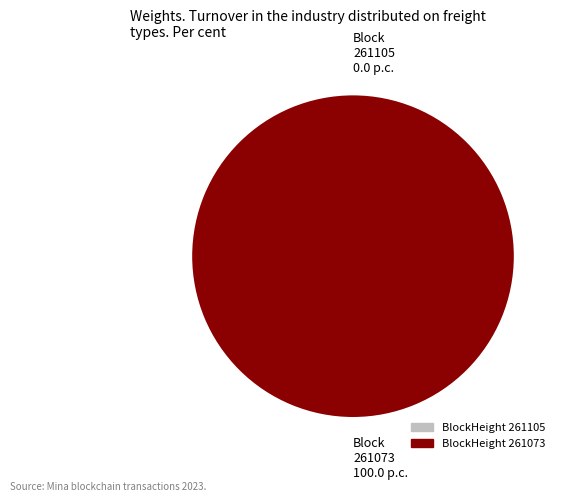

Count the number of slices in the pie.

2